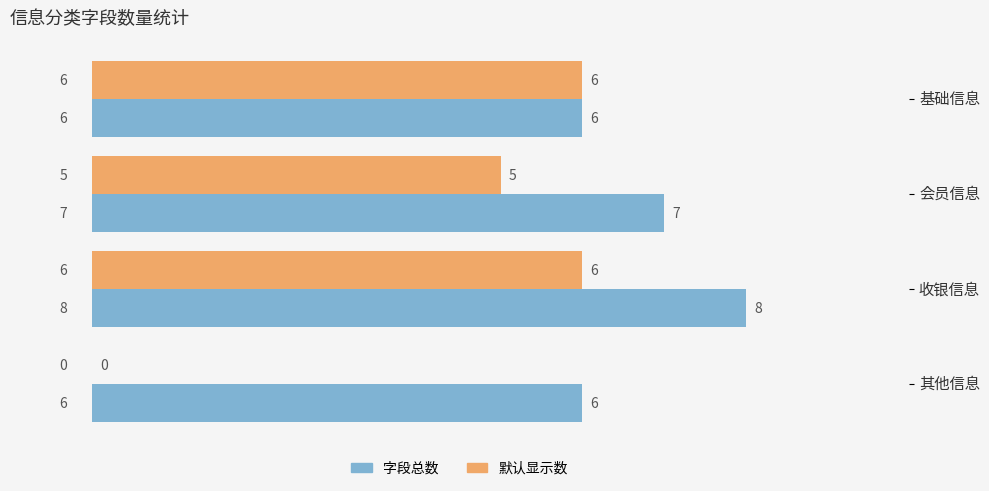

The 默认显示数 series shows 10 at 收银信息. True or false?

False